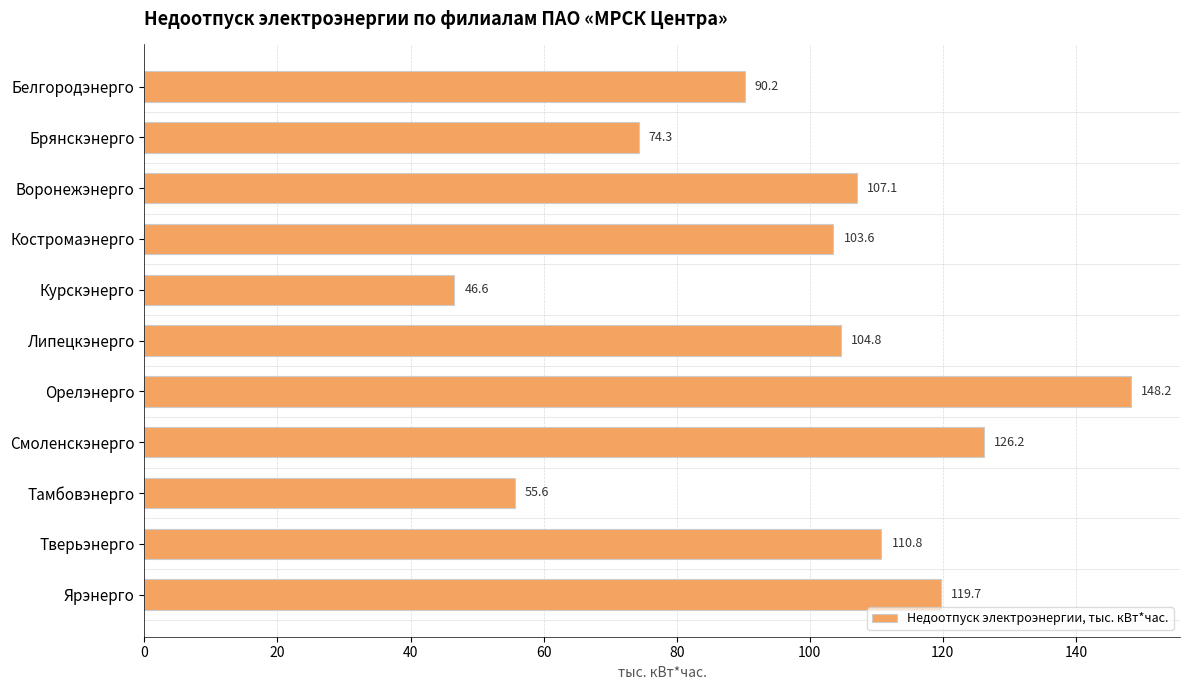

How many bars are there in total?

11